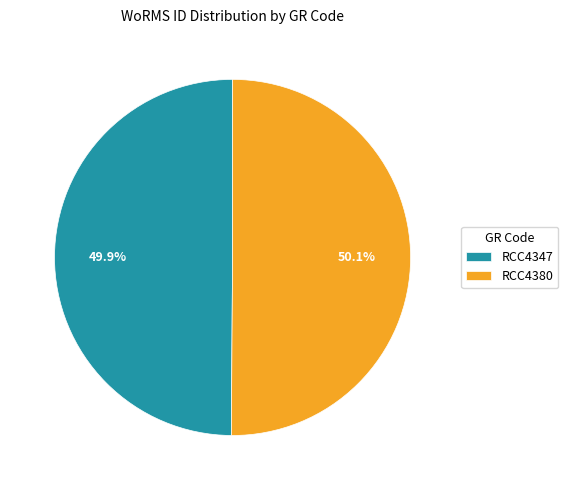

To the nearest percent, what is the average slice percentage?

50%